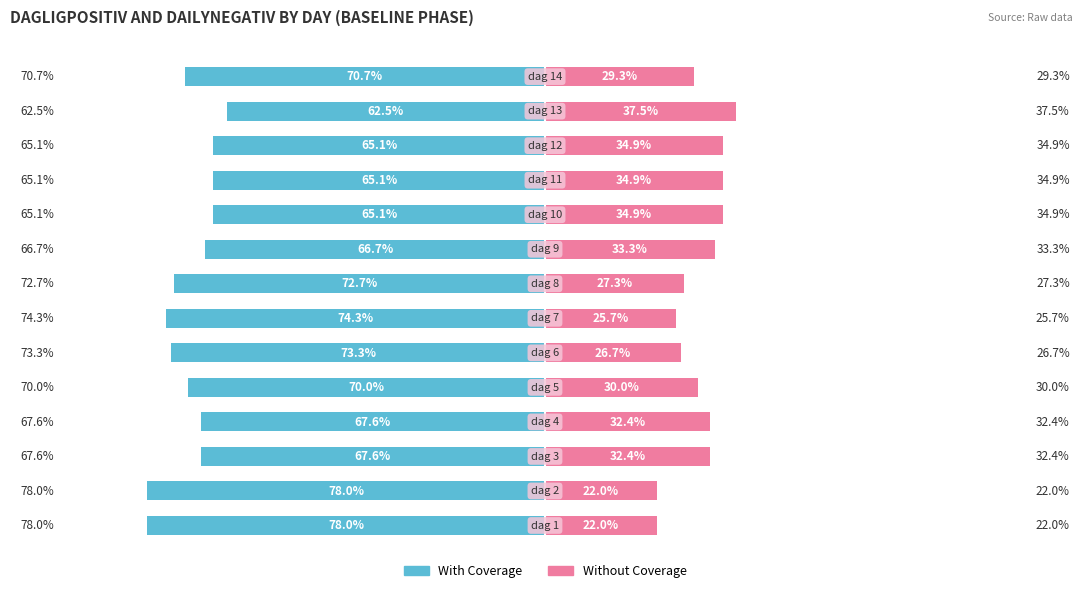

Is it true that With Coverage equals -100.9 at 125?

False